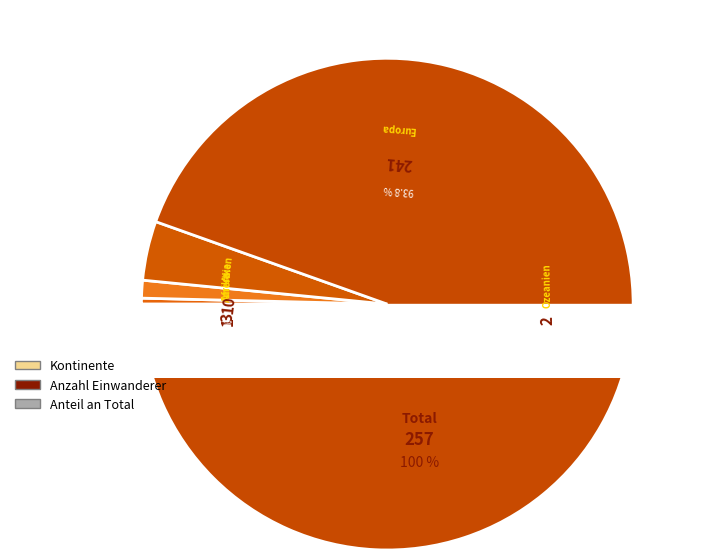

What percentage is the Europa slice, to the nearest percent?

94%